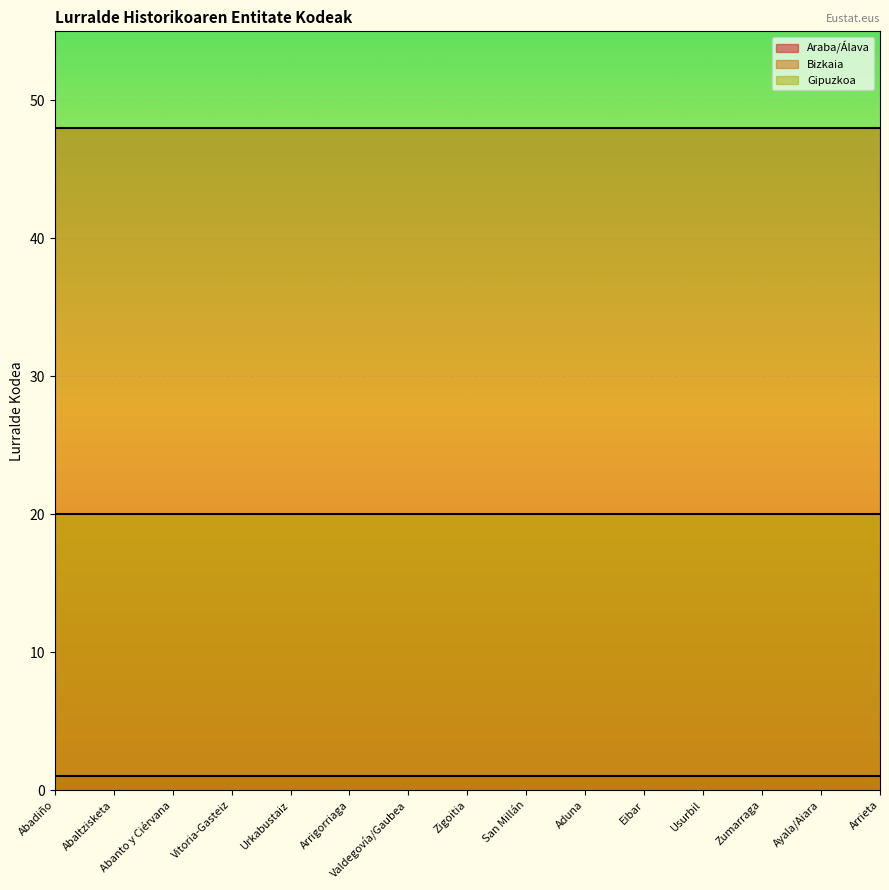

Which series has the largest total across all categories?

Bizkaia